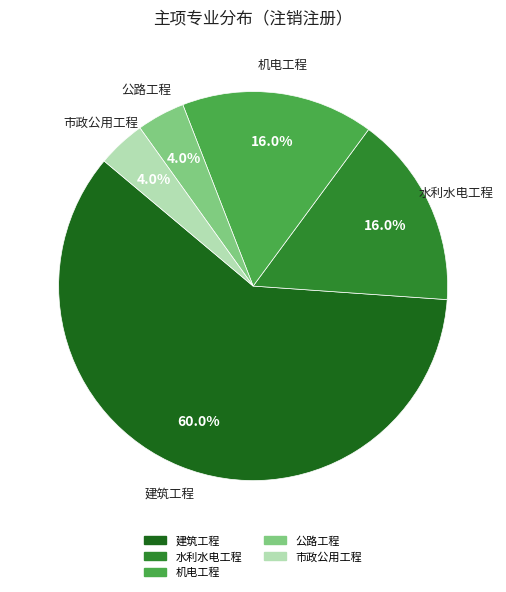

Which category has the biggest portion of the pie?

建筑工程